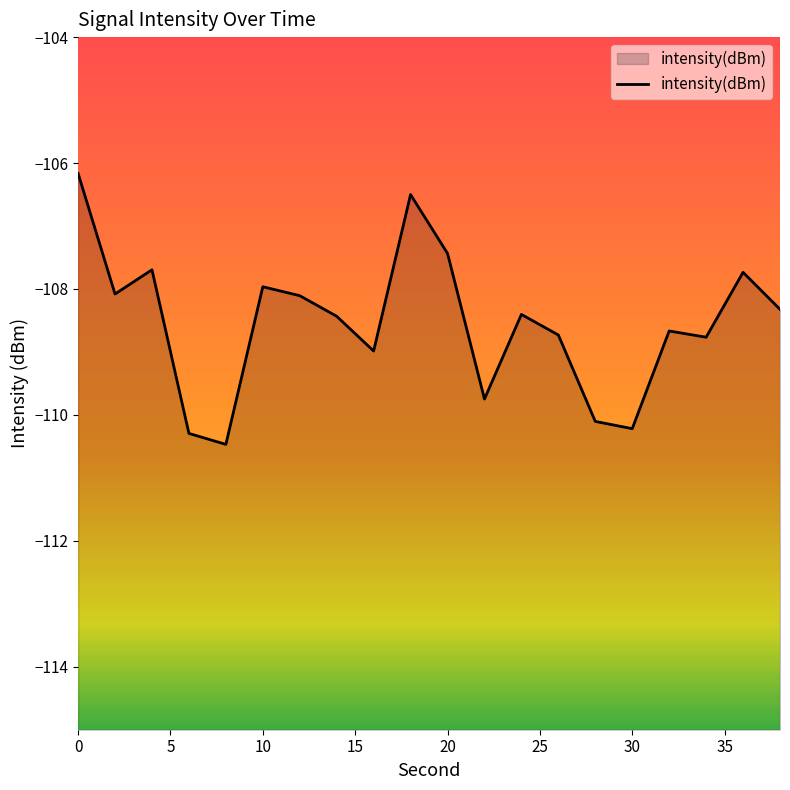

What is the smallest value displayed?

-110.5